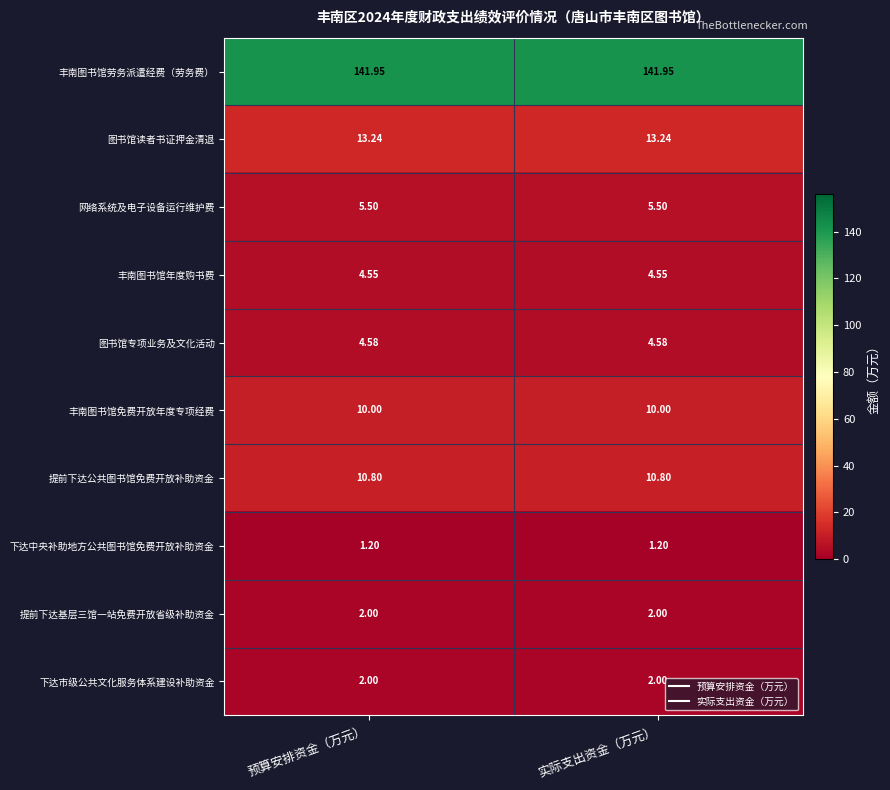

Is the value of 图书馆读者书证押金清退 at 实际支出资金（万元） greater than the value of 图书馆专项业务及文化活动 at 实际支出资金（万元）?

Yes